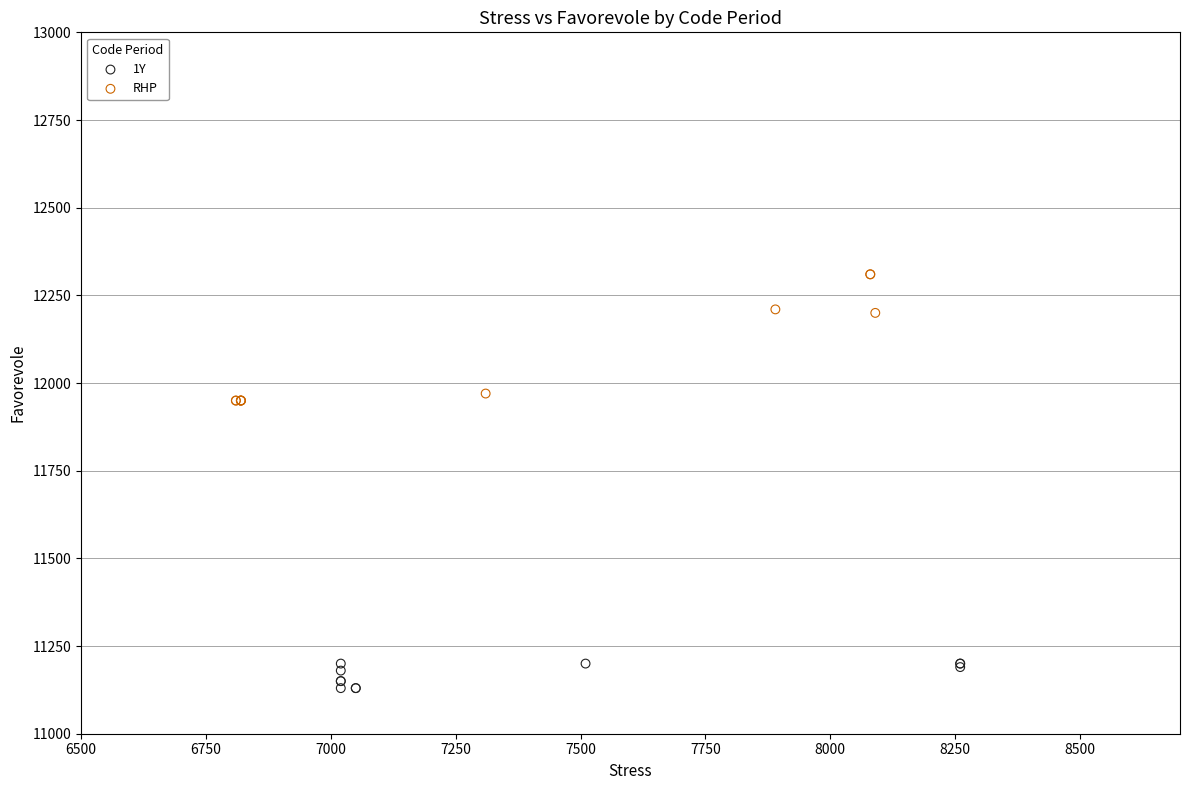

Which series has the largest Y range (max minus min)?

RHP